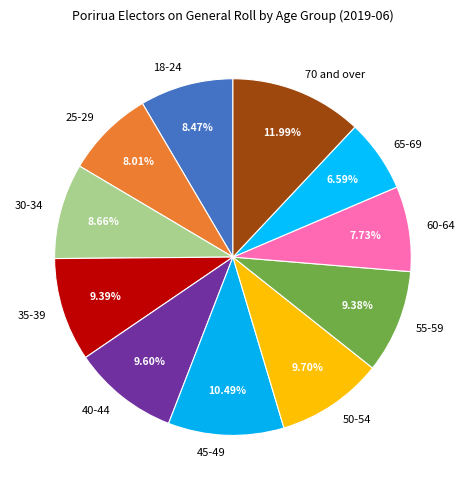

Does 18-24 represent more than half of the total?

No